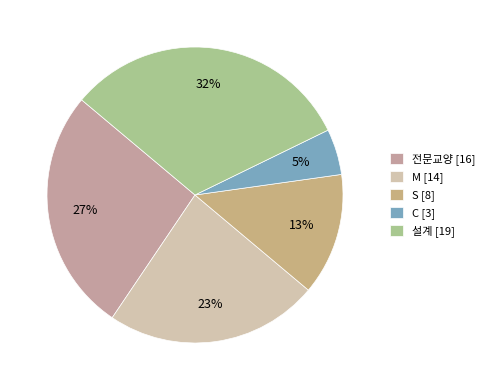

What is the smallest slice in the pie chart?

C